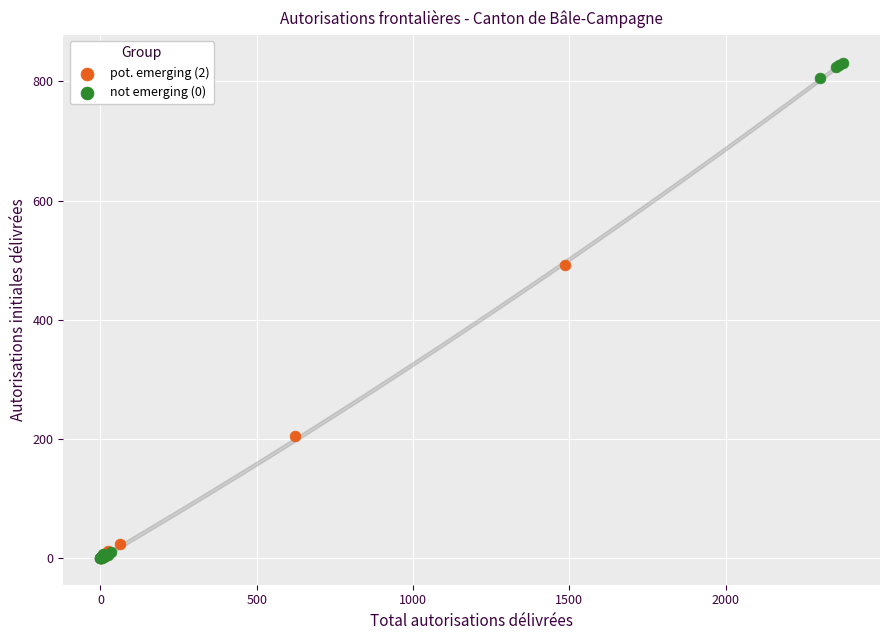

Which series contains the highest Y value?

not emerging (0)